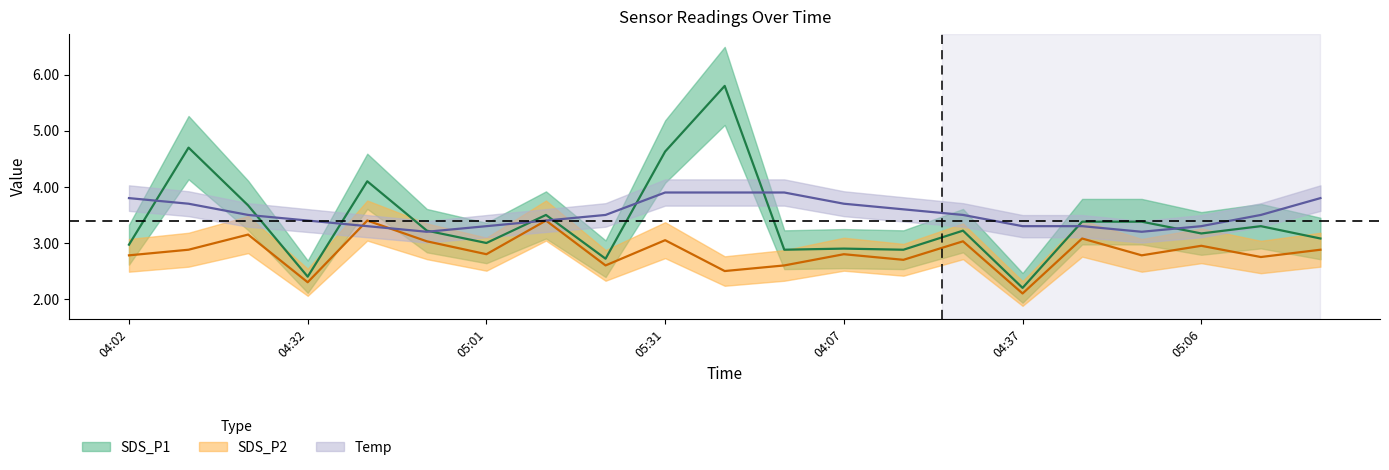

How many lines are shown in the chart?

3